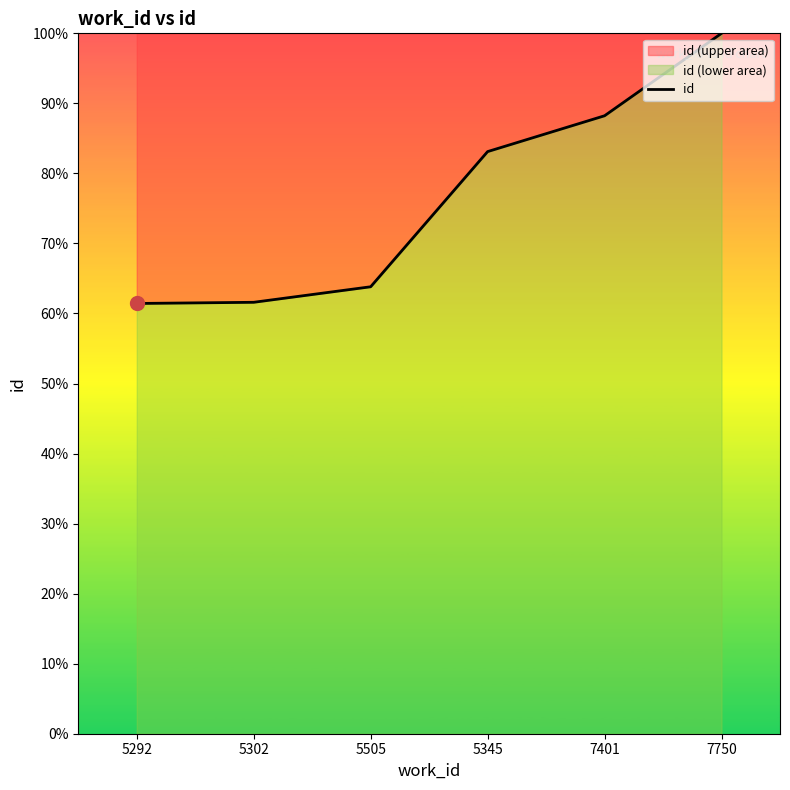

At which label is the value closest to 80?

5345